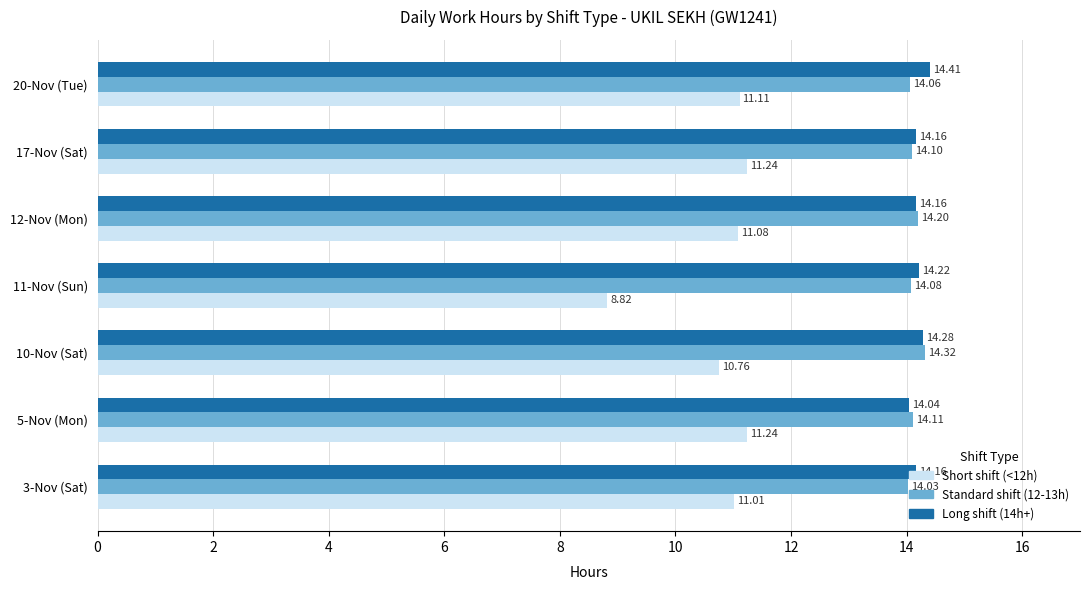

Which series has the largest range (max minus min)?

Short shift (<12h)